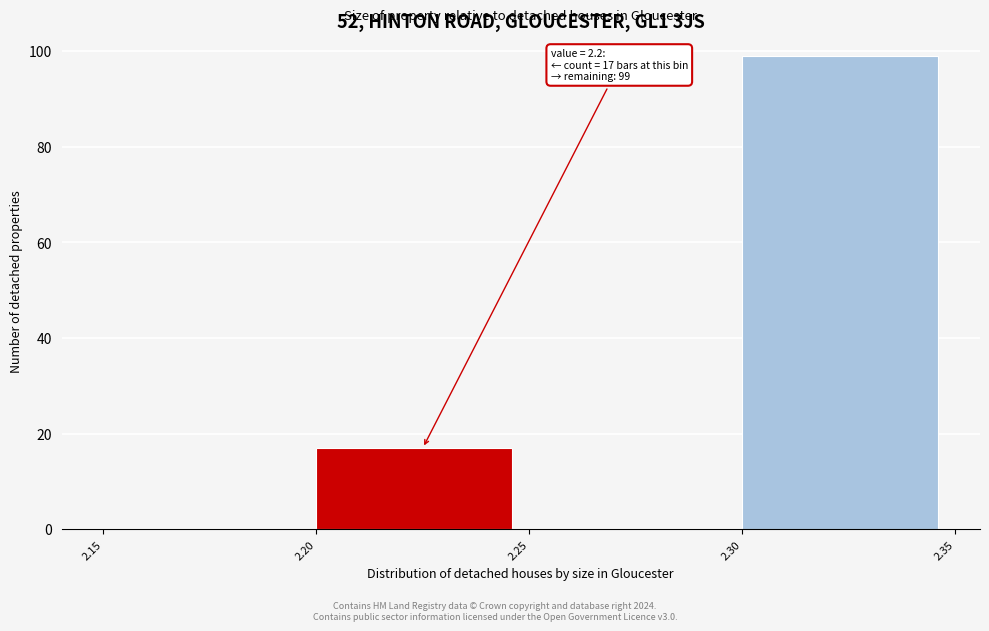

Which range on the x-axis has the tallest bar?

2.30 to 2.35